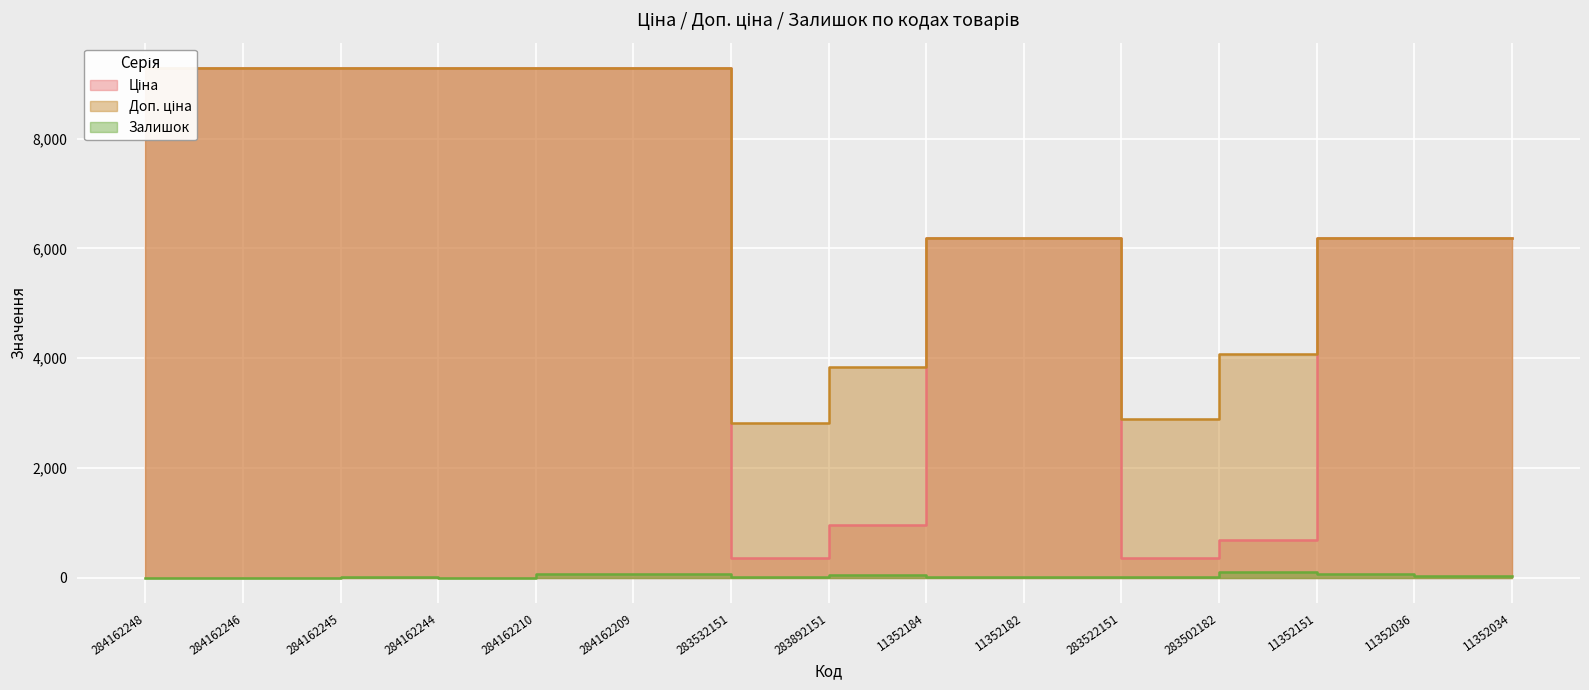

What is the difference between the highest and lowest values at 283502182?

3976.3